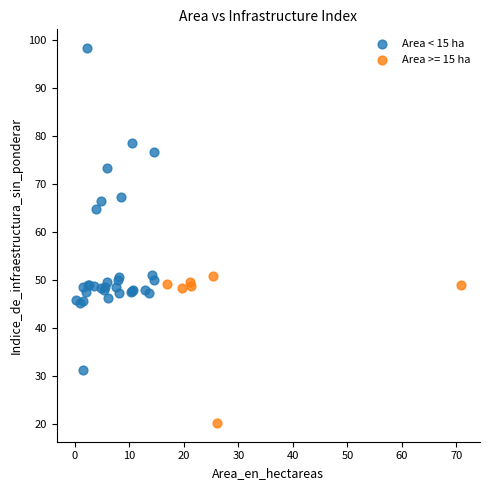

Which series contains the lowest Y value?

Area >= 15 ha